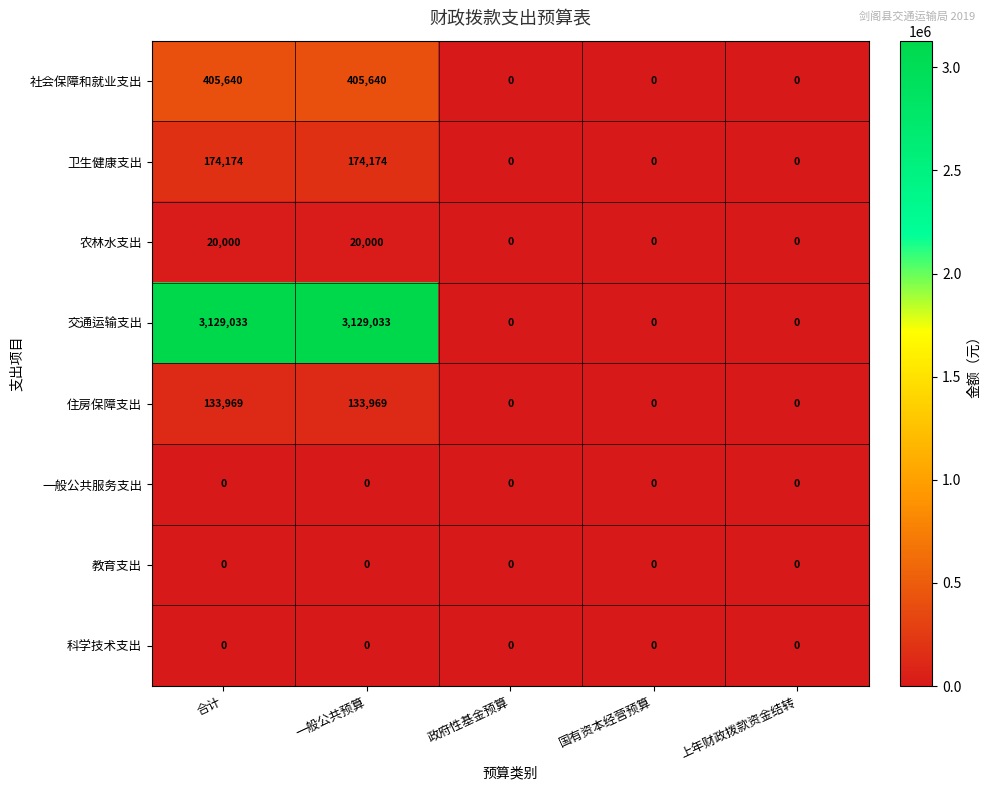

What is the average value of the 农林水支出 series?

8000